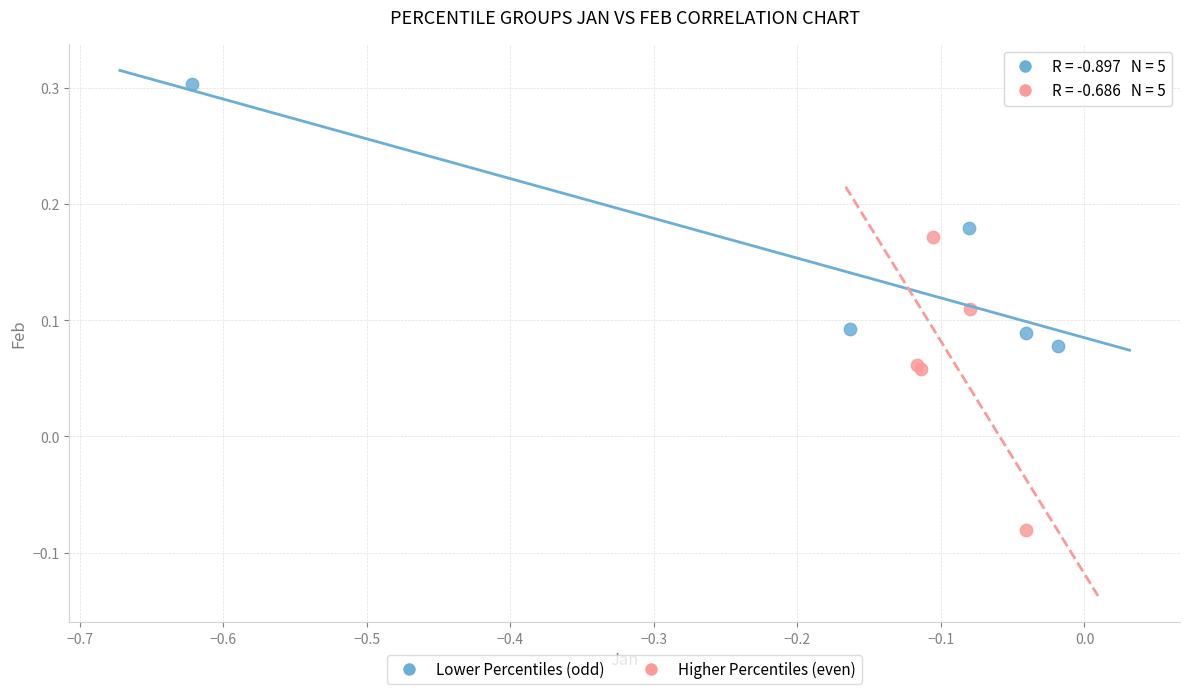

What are all the series names shown in the legend?

Lower Percentiles (odd), Higher Percentiles (even)